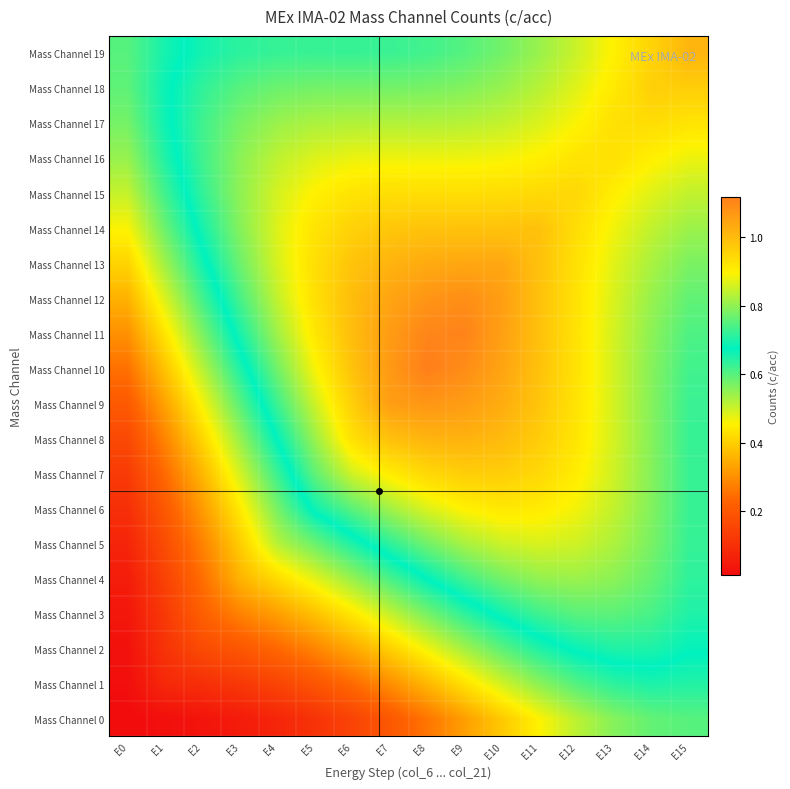

At which category is the sum across all series the highest?

E11